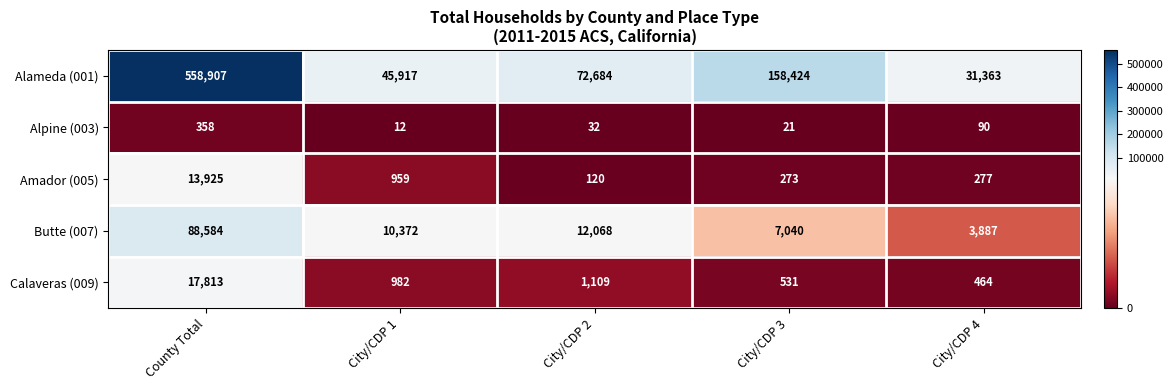

Is it true that Amador (005) equals 959 at City/CDP 1?

True